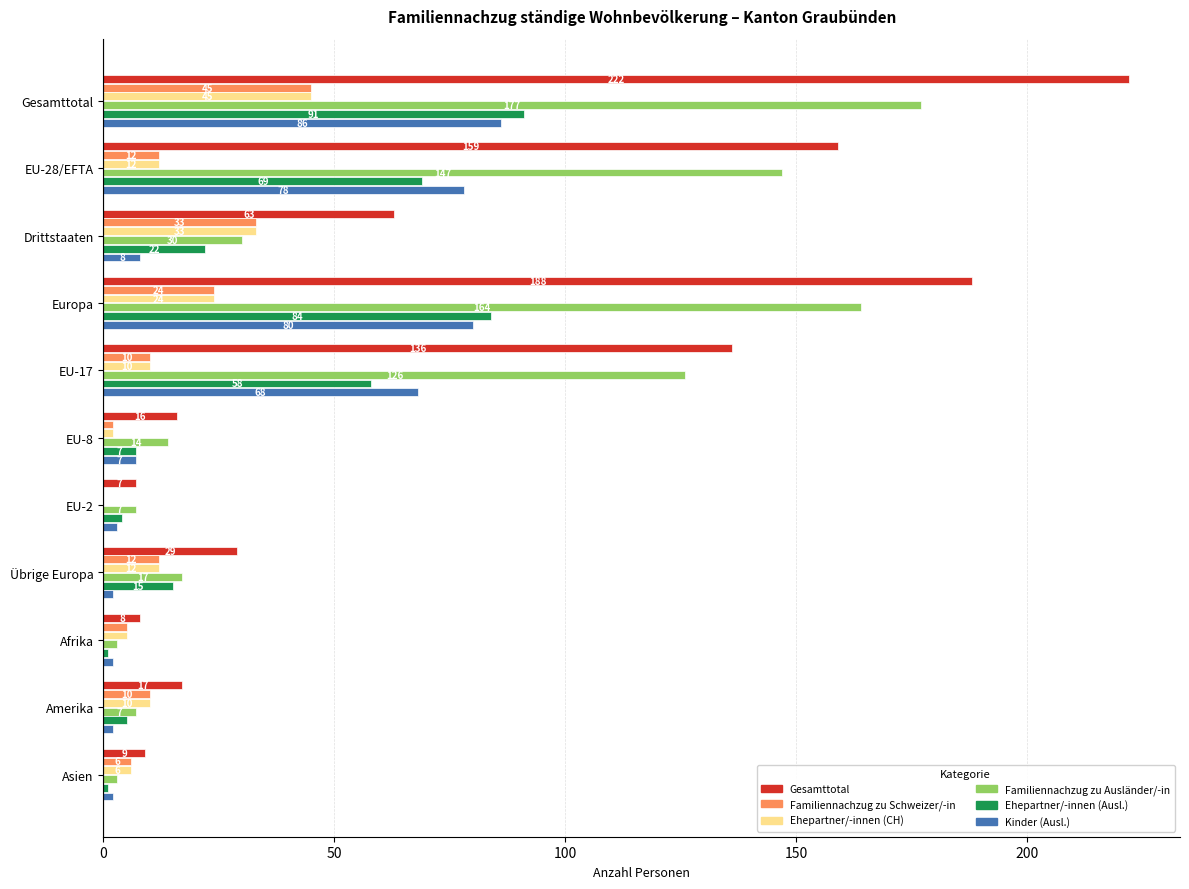

Read the Gesamttotal value at EU-8.

16